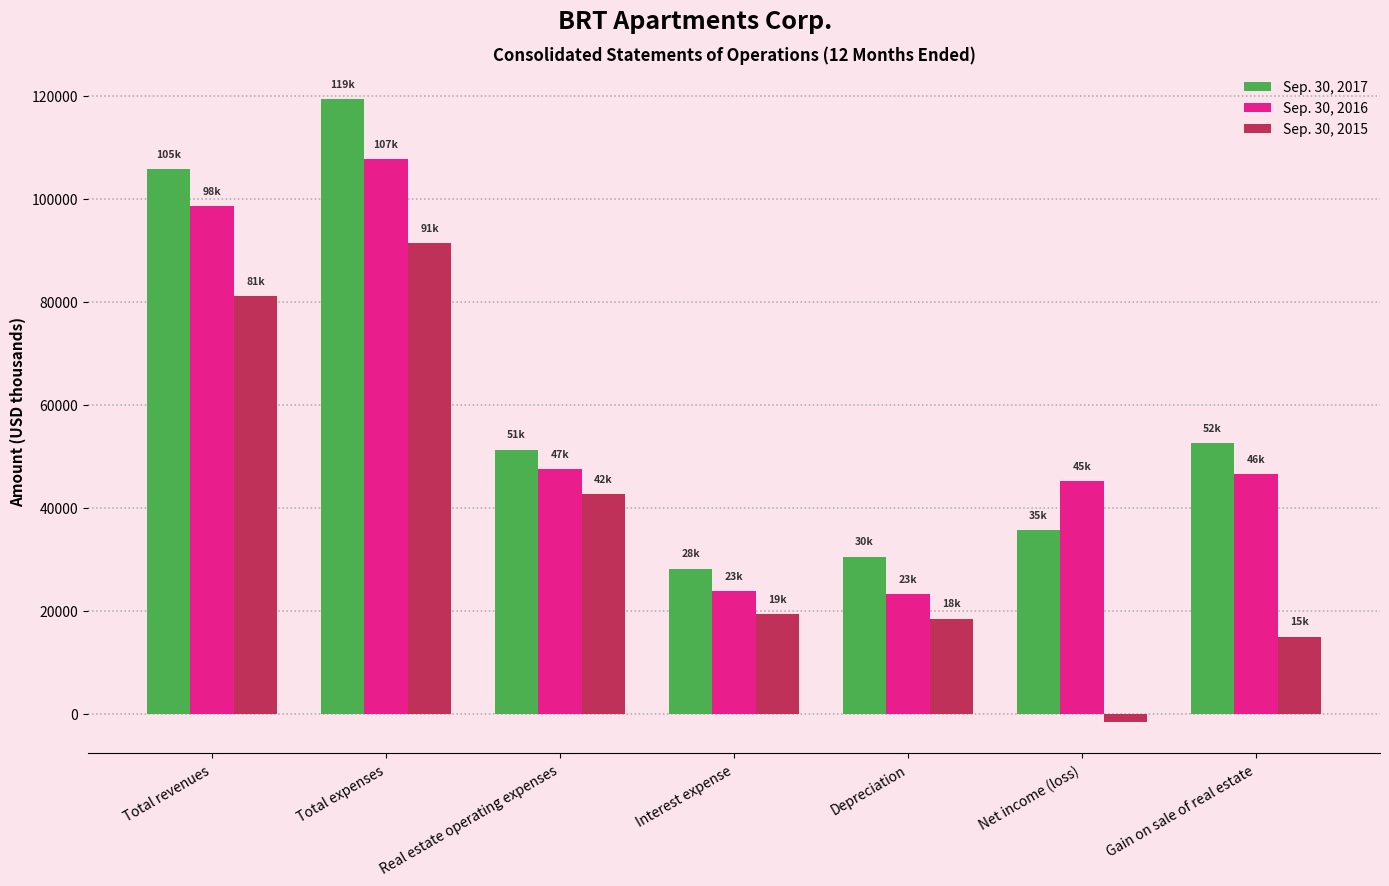

Which series has the widest spread of values?

Sep. 30, 2015